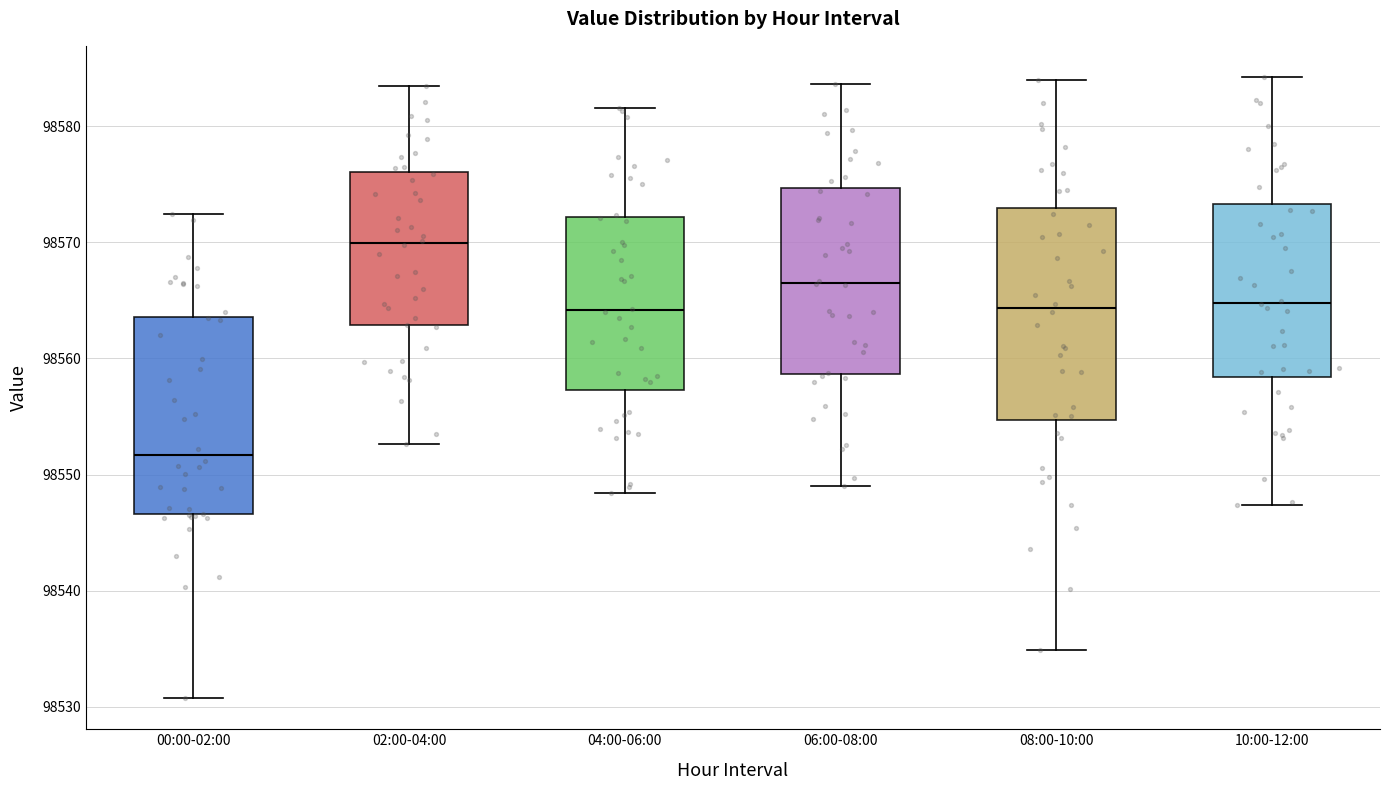

Comparing the boxes themselves (not the whiskers), which one is the tallest?

08:00-10:00